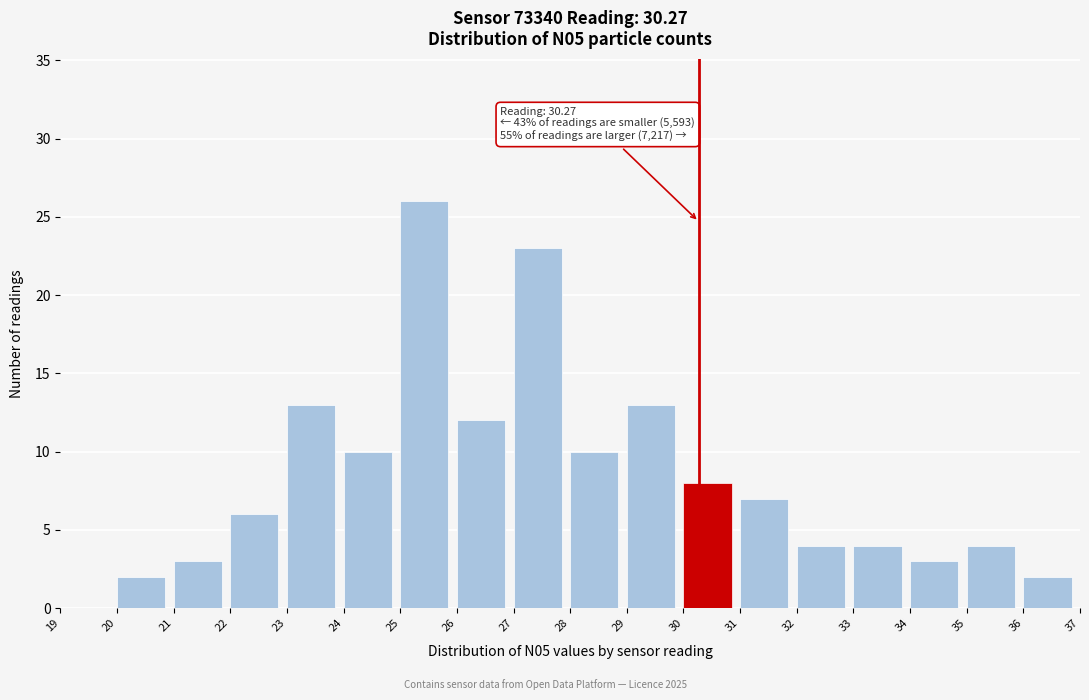

Over which range of the x-axis is the bar tallest?

25 to 26